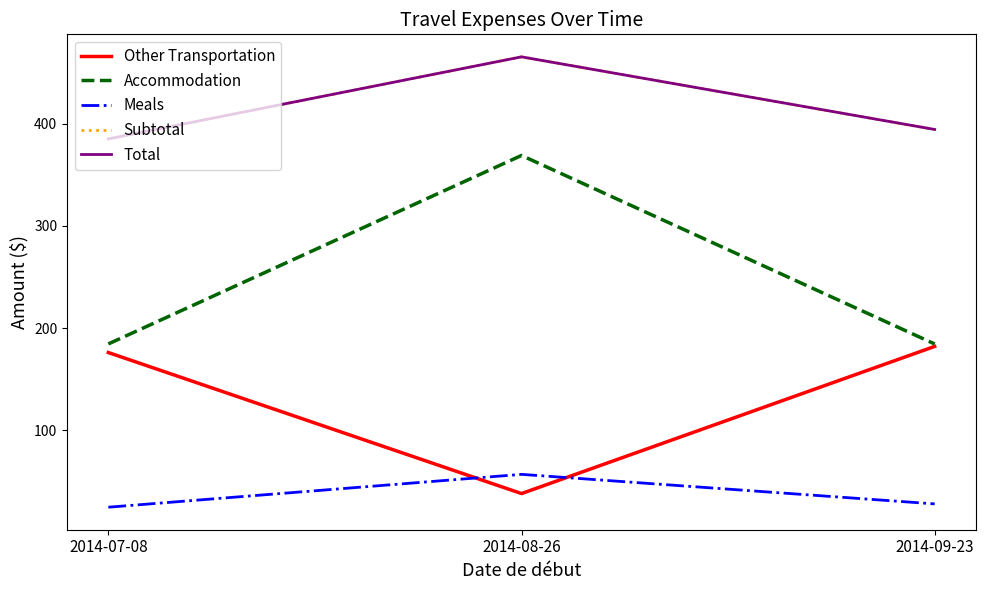

At which category is the sum across all series the highest?

2014-08-26